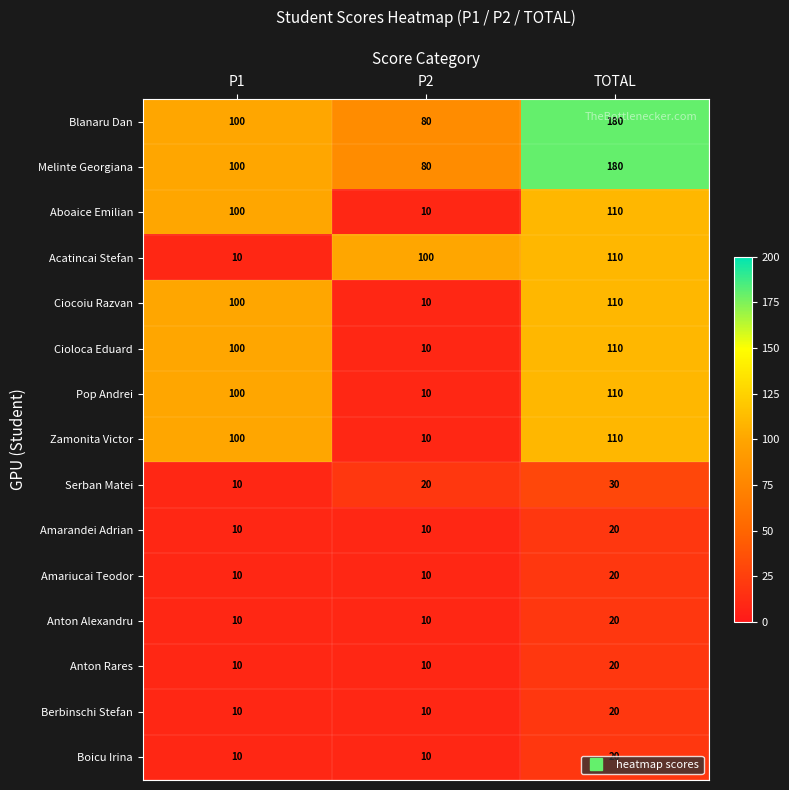

At which label does Acatincai Stefan reach its peak?

TOTAL